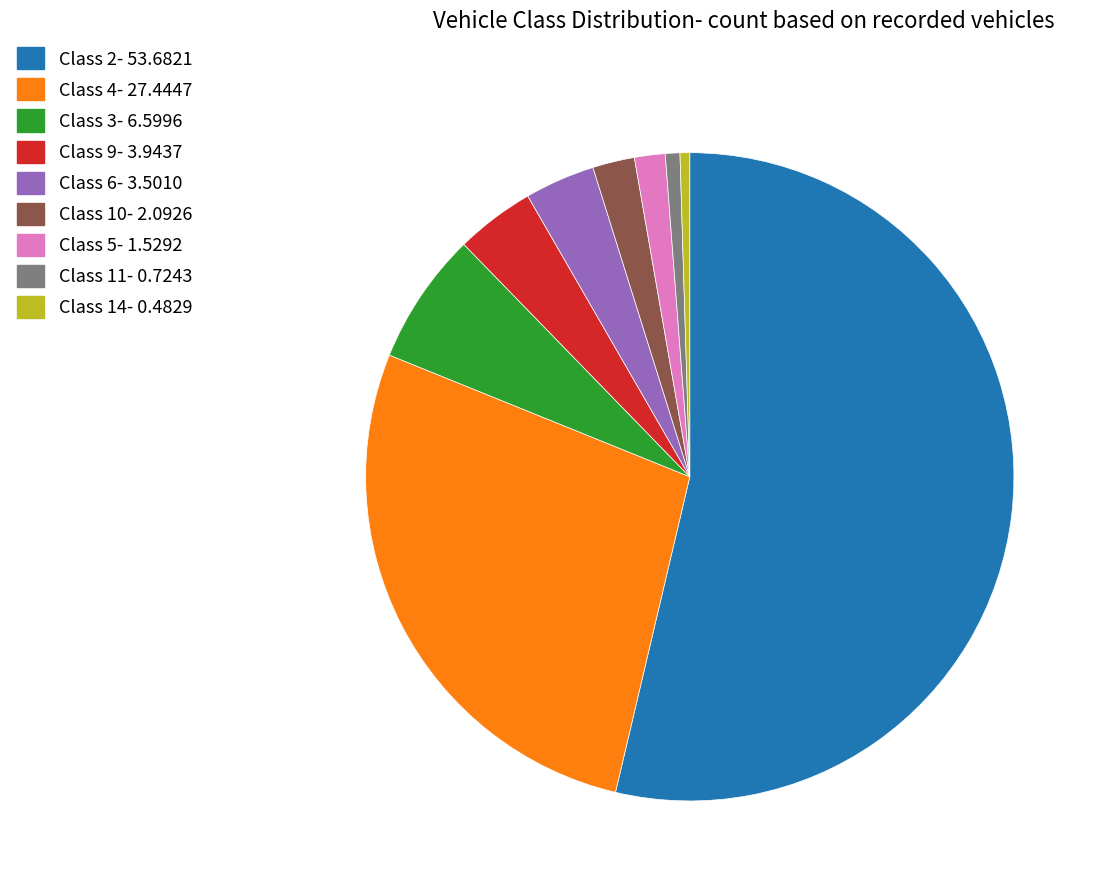

Combined, do Class 6- 3.5010 and Class 4- 27.4447 account for over 50%?

No